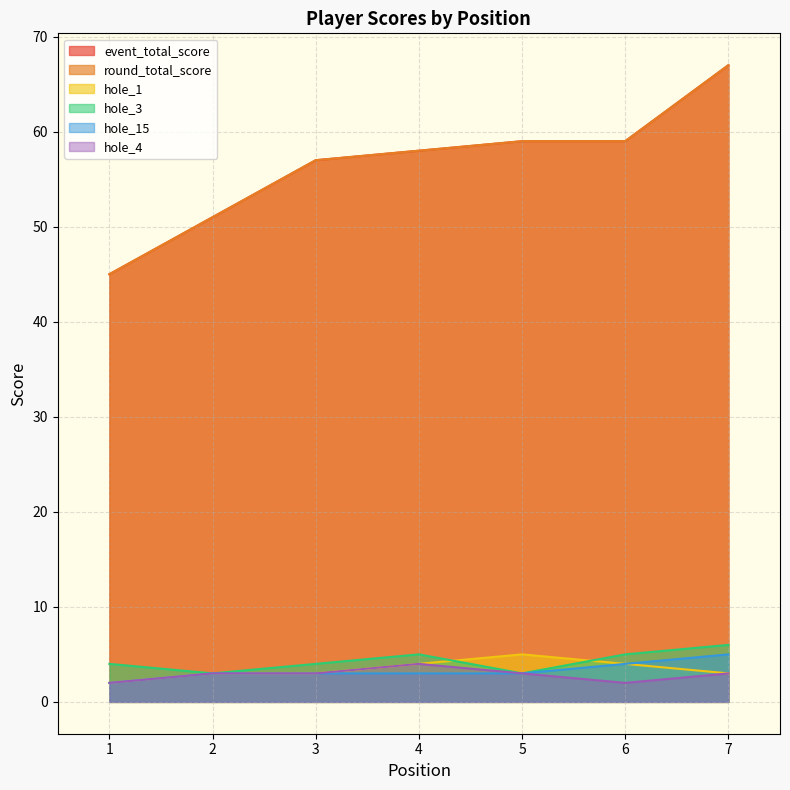

True or false: event_total_score has a value of 45 at 1.

True